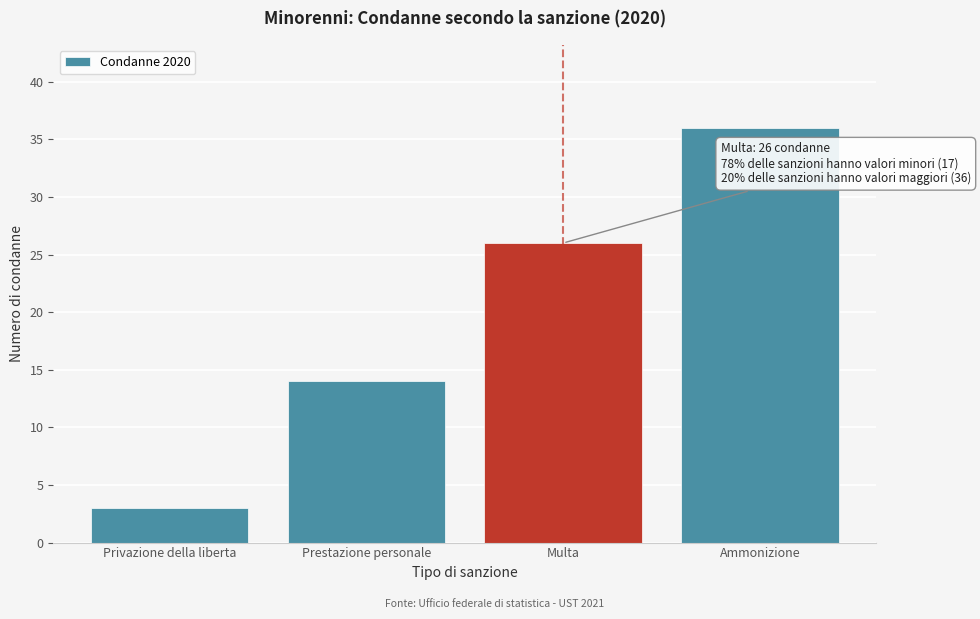

Reading left to right, transcribe all the data shown in this chart.

Privazione della liberta=3	Prestazione personale=14	Multa=26	Ammonizione=36